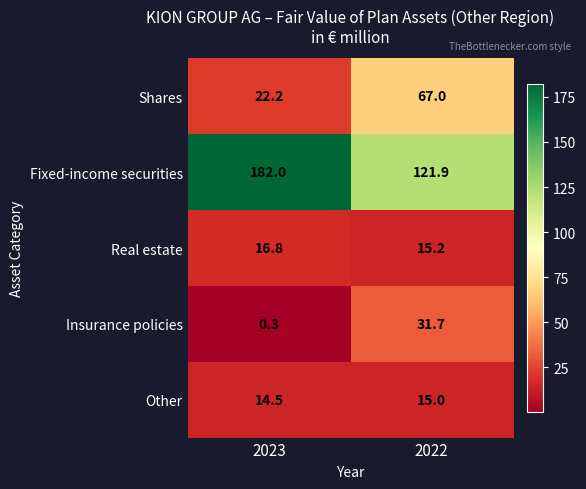

Reading left to right, transcribe all the data shown in this chart.

Shares: 2023=22.2	2022=67.0
Fixed-income securities: 2023=182.0	2022=121.9
Real estate: 2023=16.8	2022=15.2
Insurance policies: 2023=0.3	2022=31.7
Other: 2023=14.5	2022=15.0